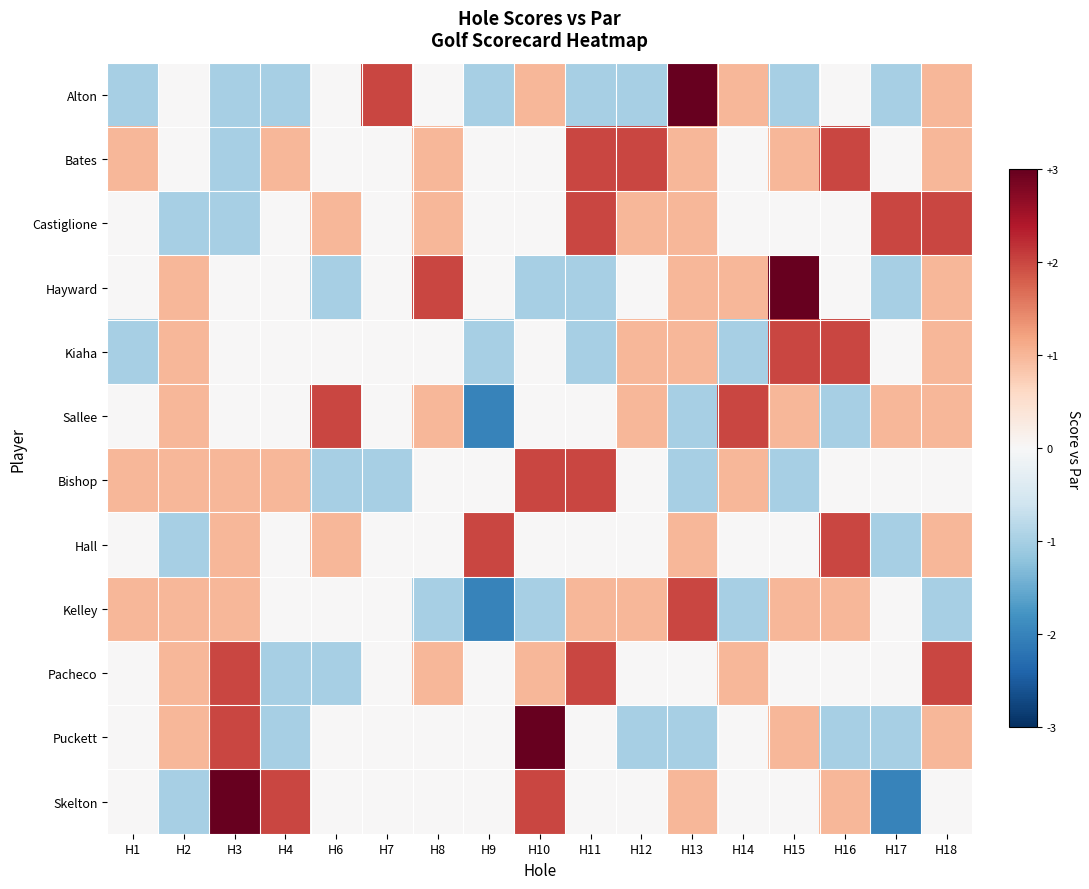

Reading right to left, what are all the values shown in this chart?

Alton: H18=1	H17=-1	H16=0	H15=-1	H14=1	H13=3	H12=-1	H11=-1	H10=1	H9=-1	H8=0	H7=2	H6=0	H4=-1	H3=-1	H2=0	H1=-1
Bates: H18=1	H17=0	H16=2	H15=1	H14=0	H13=1	H12=2	H11=2	H10=0	H9=0	H8=1	H7=0	H6=0	H4=1	H3=-1	H2=0	H1=1
Castiglione: H18=2	H17=2	H16=0	H15=0	H14=0	H13=1	H12=1	H11=2	H10=0	H9=0	H8=1	H7=0	H6=1	H4=0	H3=-1	H2=-1	H1=0
Hayward: H18=1	H17=-1	H16=0	H15=3	H14=1	H13=1	H12=0	H11=-1	H10=-1	H9=0	H8=2	H7=0	H6=-1	H4=0	H3=0	H2=1	H1=0
Kiaha: H18=1	H17=0	H16=2	H15=2	H14=-1	H13=1	H12=1	H11=-1	H10=0	H9=-1	H8=0	H7=0	H6=0	H4=0	H3=0	H2=1	H1=-1
Sallee: H18=1	H17=1	H16=-1	H15=1	H14=2	H13=-1	H12=1	H11=0	H10=0	H9=-2	H8=1	H7=0	H6=2	H4=0	H3=0	H2=1	H1=0
Bishop: H18=0	H17=0	H16=0	H15=-1	H14=1	H13=-1	H12=0	H11=2	H10=2	H9=0	H8=0	H7=-1	H6=-1	H4=1	H3=1	H2=1	H1=1
Hall: H18=1	H17=-1	H16=2	H15=0	H14=0	H13=1	H12=0	H11=0	H10=0	H9=2	H8=0	H7=0	H6=1	H4=0	H3=1	H2=-1	H1=0
Kelley: H18=-1	H17=0	H16=1	H15=1	H14=-1	H13=2	H12=1	H11=1	H10=-1	H9=-2	H8=-1	H7=0	H6=0	H4=0	H3=1	H2=1	H1=1
Pacheco: H18=2	H17=0	H16=0	H15=0	H14=1	H13=0	H12=0	H11=2	H10=1	H9=0	H8=1	H7=0	H6=-1	H4=-1	H3=2	H2=1	H1=0
Puckett: H18=1	H17=-1	H16=-1	H15=1	H14=0	H13=-1	H12=-1	H11=0	H10=4	H9=0	H8=0	H7=0	H6=0	H4=-1	H3=2	H2=1	H1=0
Skelton: H18=0	H17=-2	H16=1	H15=0	H14=0	H13=1	H12=0	H11=0	H10=2	H9=0	H8=0	H7=0	H6=0	H4=2	H3=3	H2=-1	H1=0